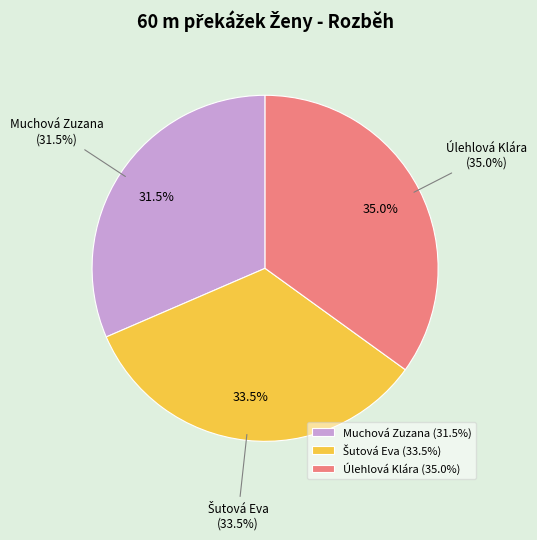

To the nearest percent, what percentage of the pie is Úlehlová Klára?

35%